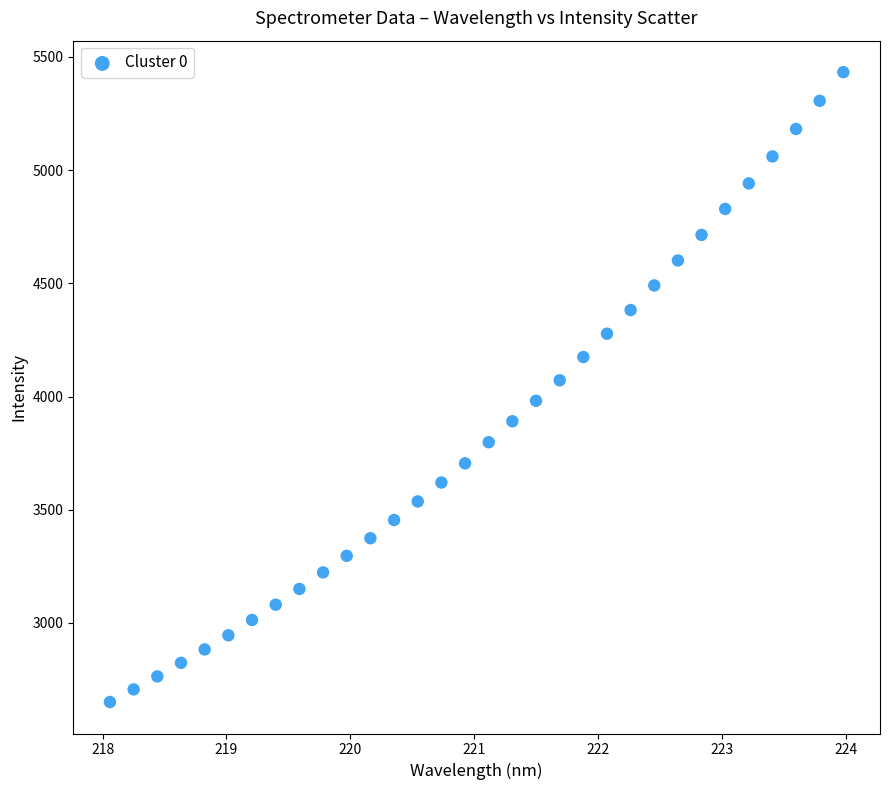

What is the range of X values (max minus min)?

5.9